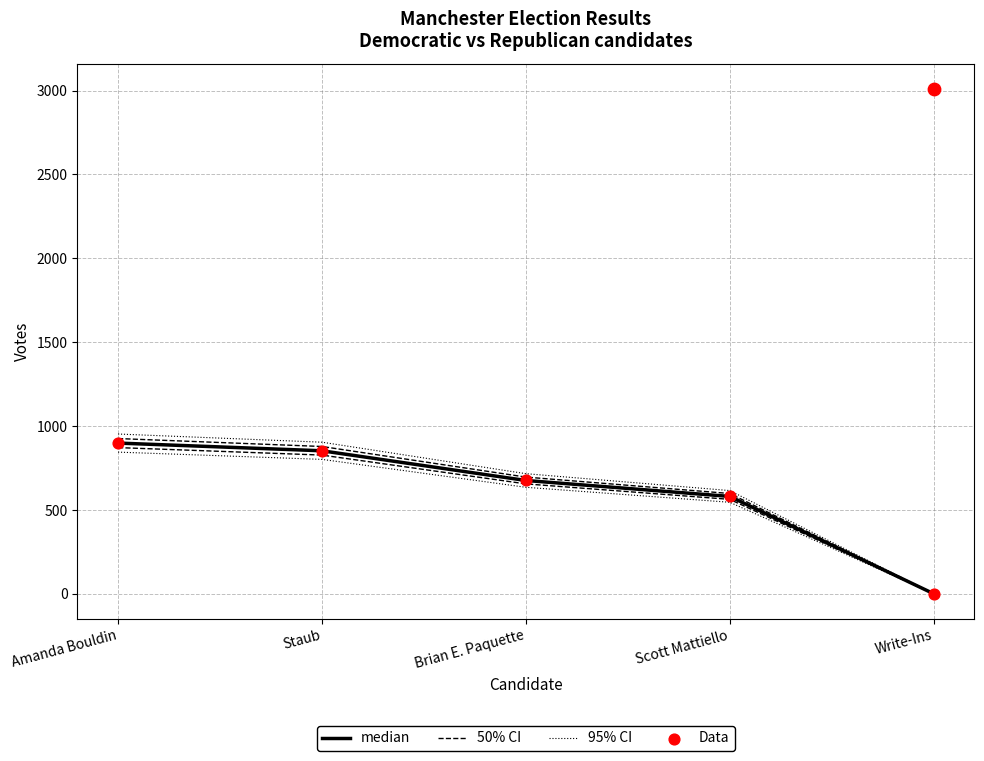

Which series has the largest Y range (max minus min)?

95% CI